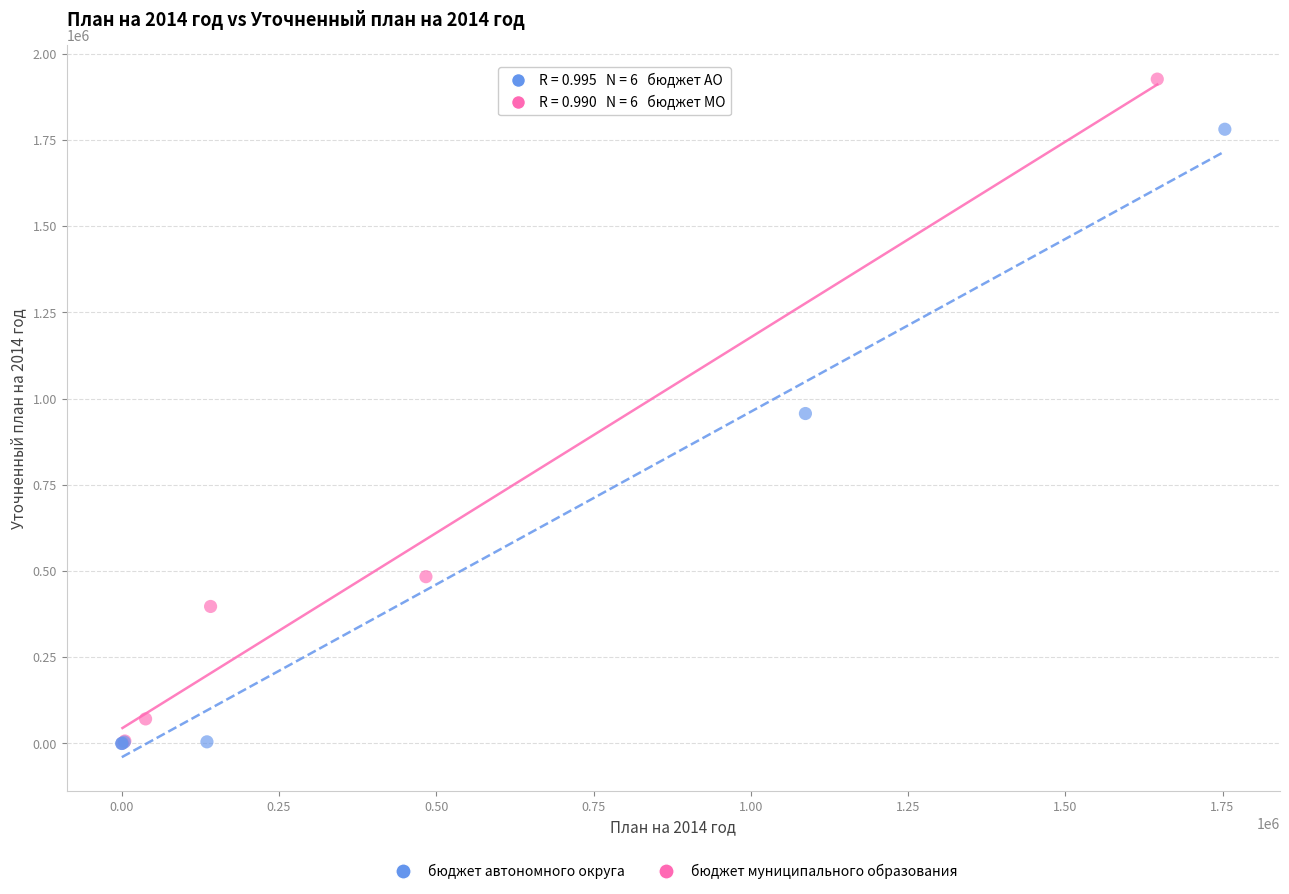

Which series reaches the maximum Y coordinate?

бюджет муниципального образования